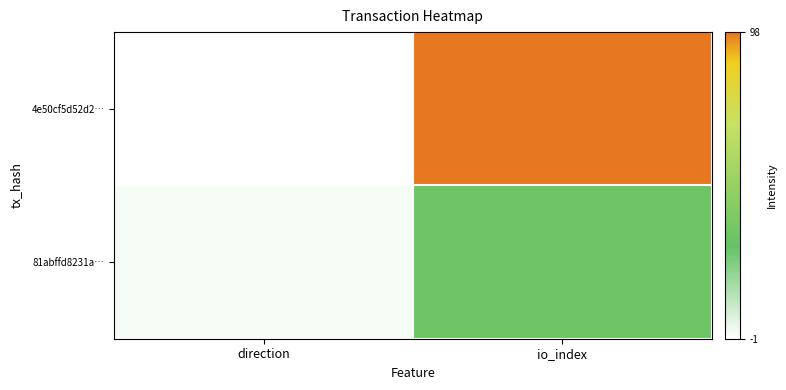

Which series has the largest total across all categories?

4e50cf5d52d2…